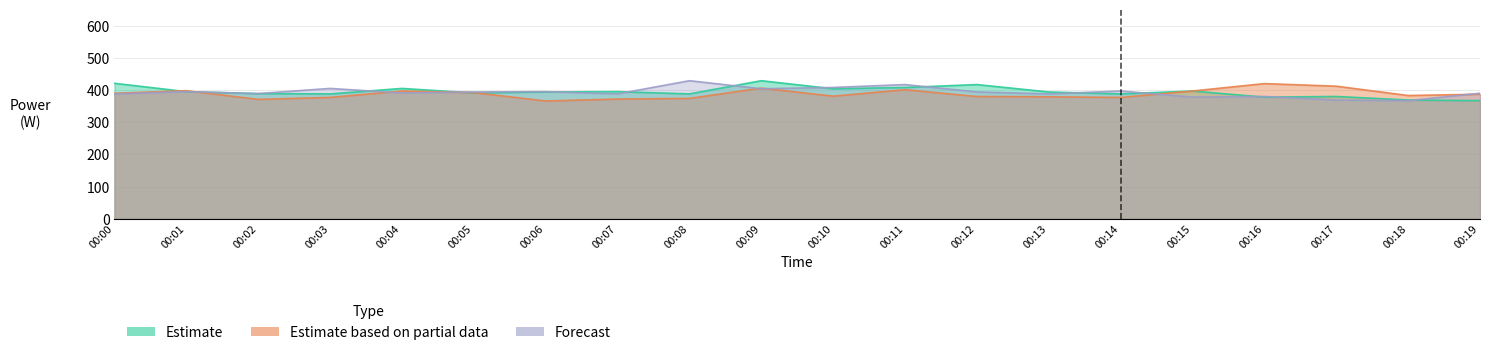

List the series in order of their peak value, lowest first.

Estimate based on partial data, Estimate, Forecast